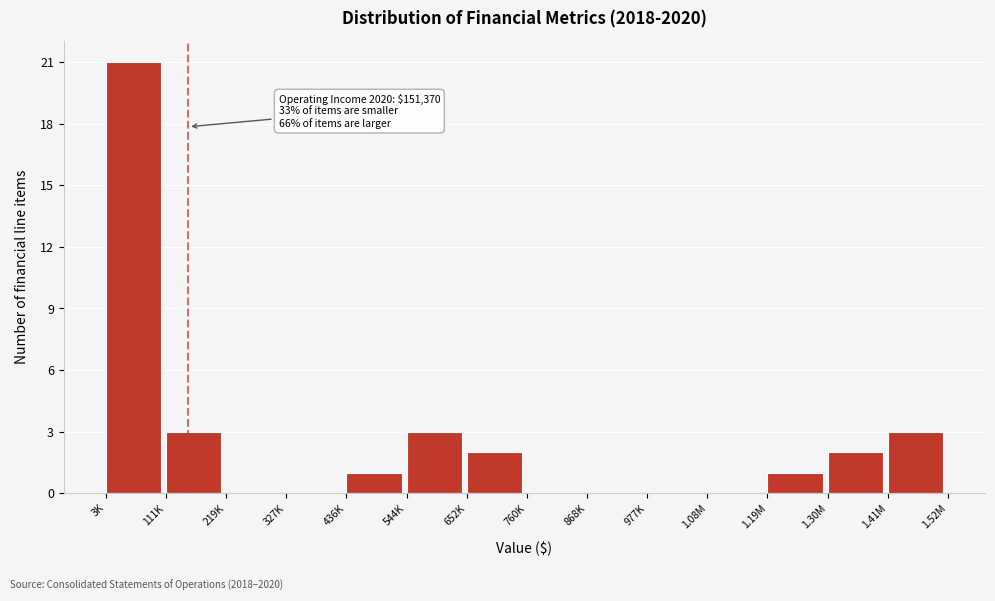

Reading right to left, transcribe all the data shown in this chart.

1.41M=3	1.30M=2	1.19M=1	1.08M=0	977K=0	868K=0	760K=0	652K=2	544K=3	436K=1	327K=0	219K=0	111K=3	3K=21